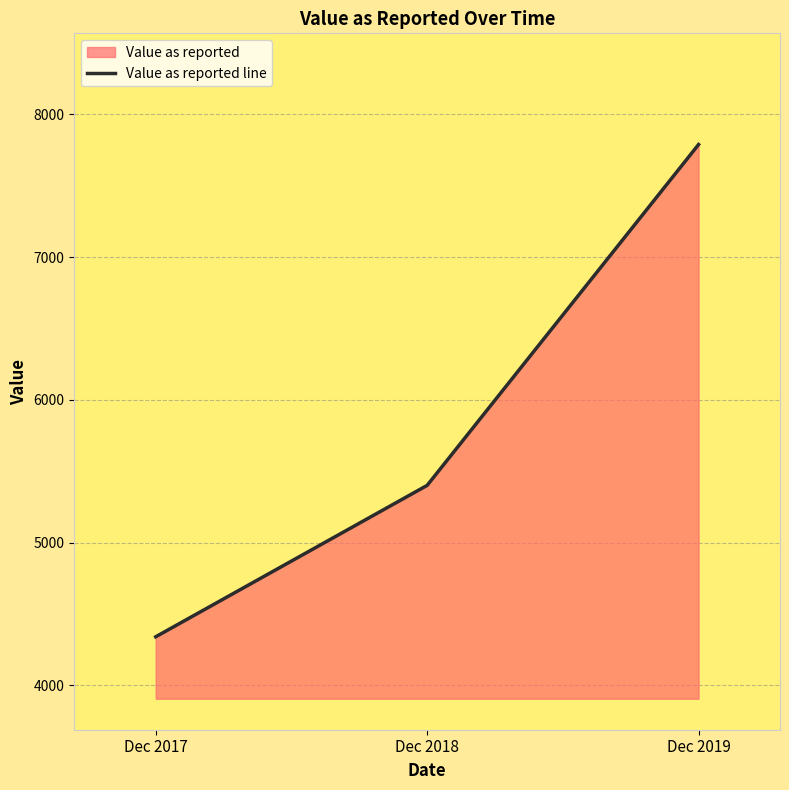

What value does the data have at Dec 2018?

5400.7